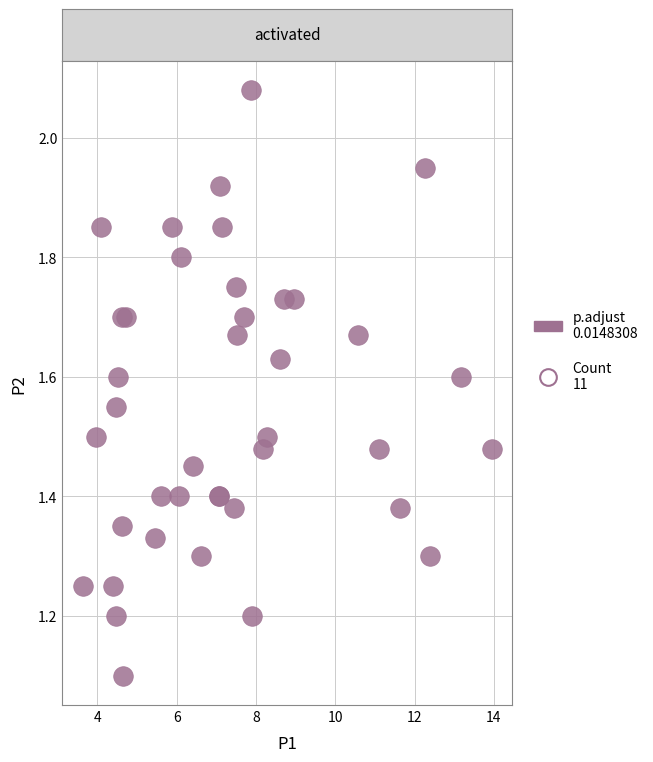

What Y value in the scatter plot is closest to 1?

1.1